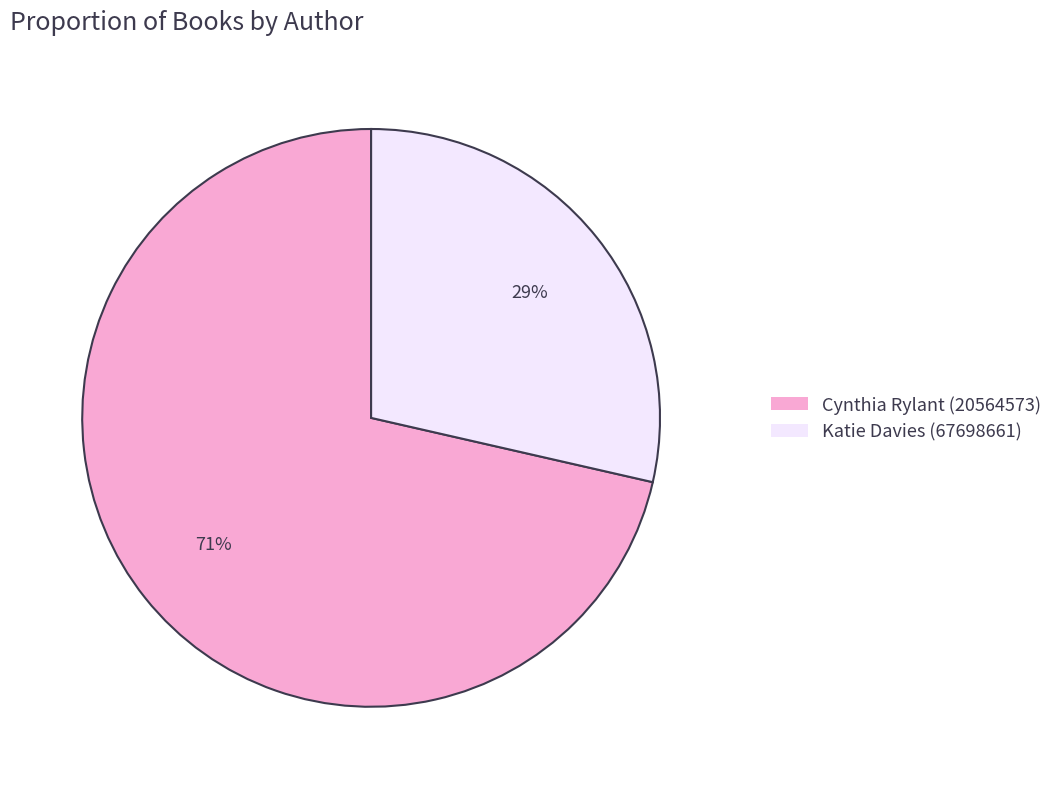

To the nearest percent, what is the combined percentage of Katie Davies (67698661) and Cynthia Rylant (20564573)?

100%